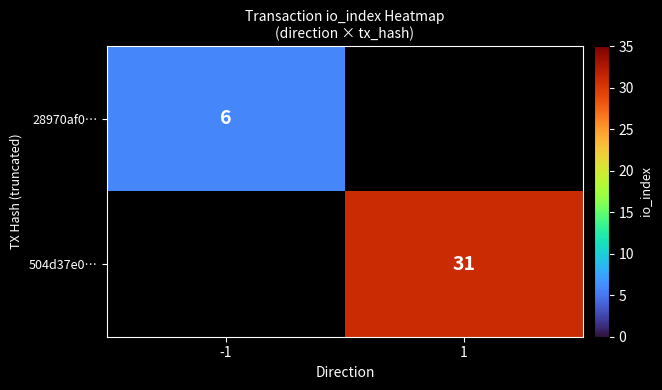

Which label corresponds to the largest value in the chart?

1